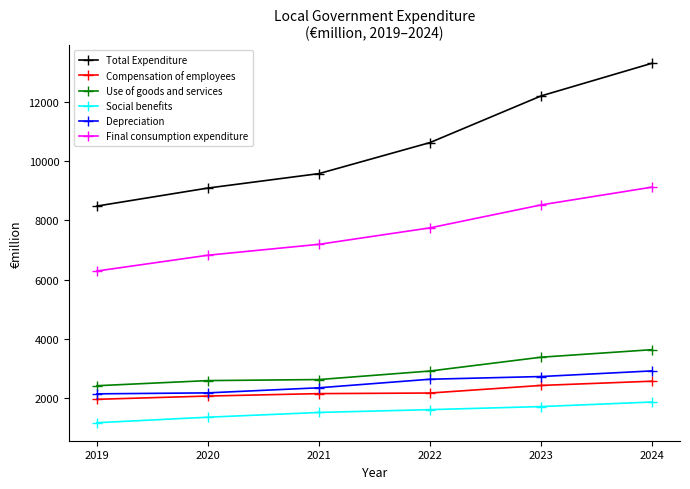

Which series changed the most between 2019 and 2024?

Total Expenditure